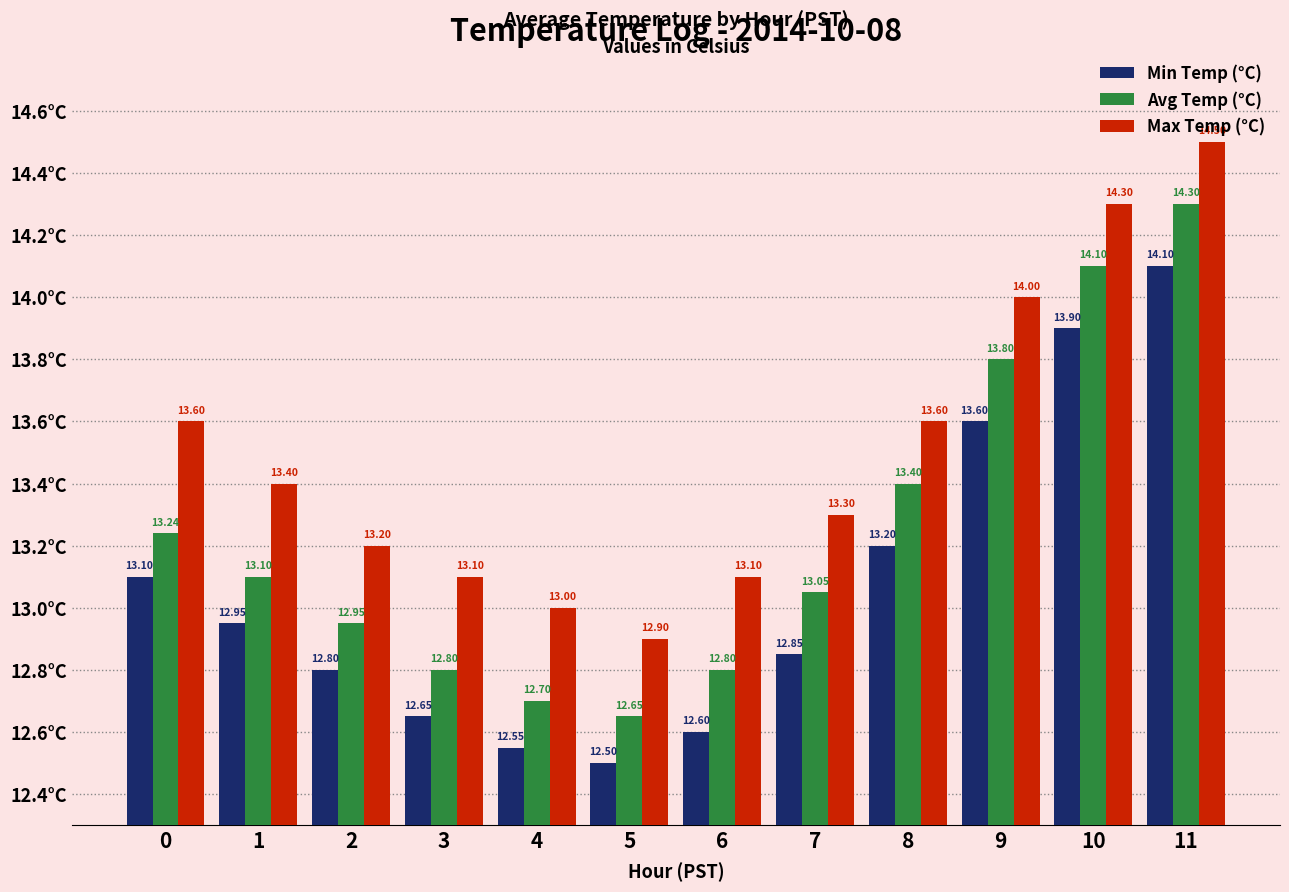

At which category does the chart reach its peak across all series?

11